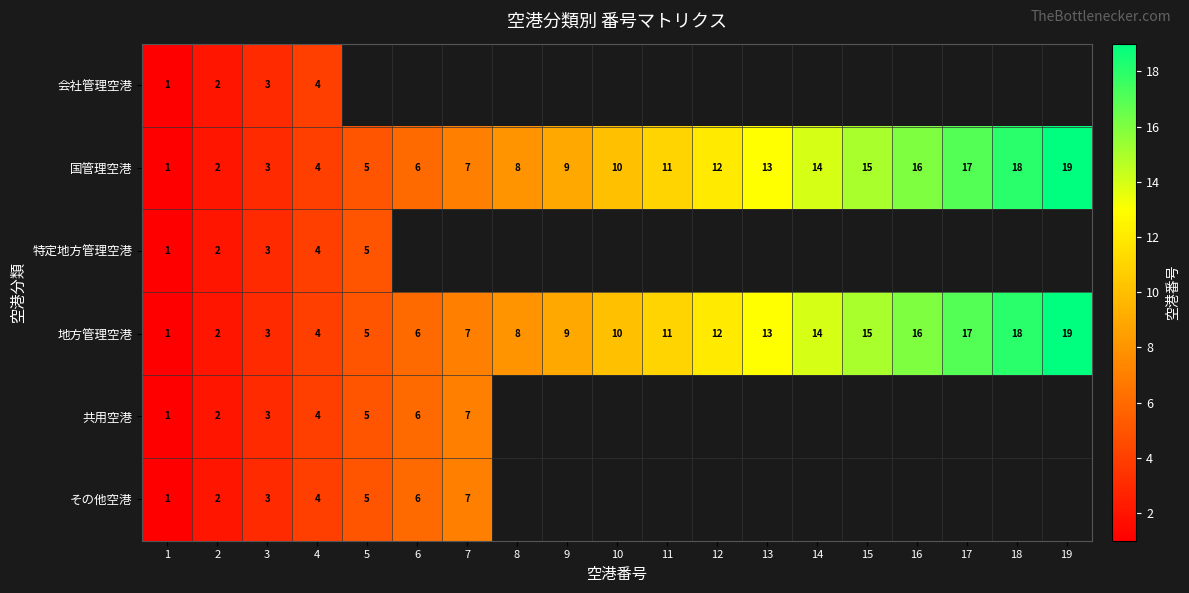

Which has a higher value, 3 or 17?

17